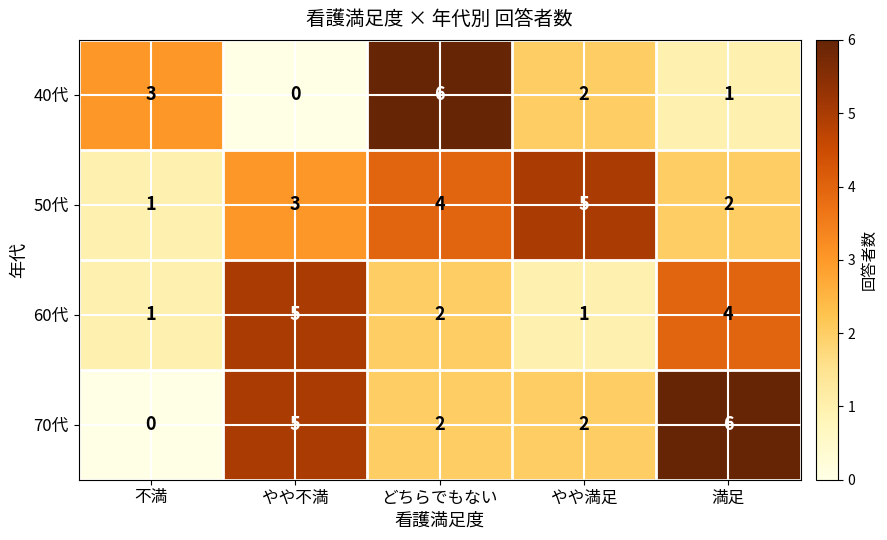

Reading left to right, list all the values displayed in this chart.

40代: 不満=3	やや不満=0	どちらでもない=6	やや満足=2	満足=1
50代: 不満=1	やや不満=3	どちらでもない=4	やや満足=5	満足=2
60代: 不満=1	やや不満=5	どちらでもない=2	やや満足=1	満足=4
70代: 不満=0	やや不満=5	どちらでもない=2	やや満足=2	満足=6